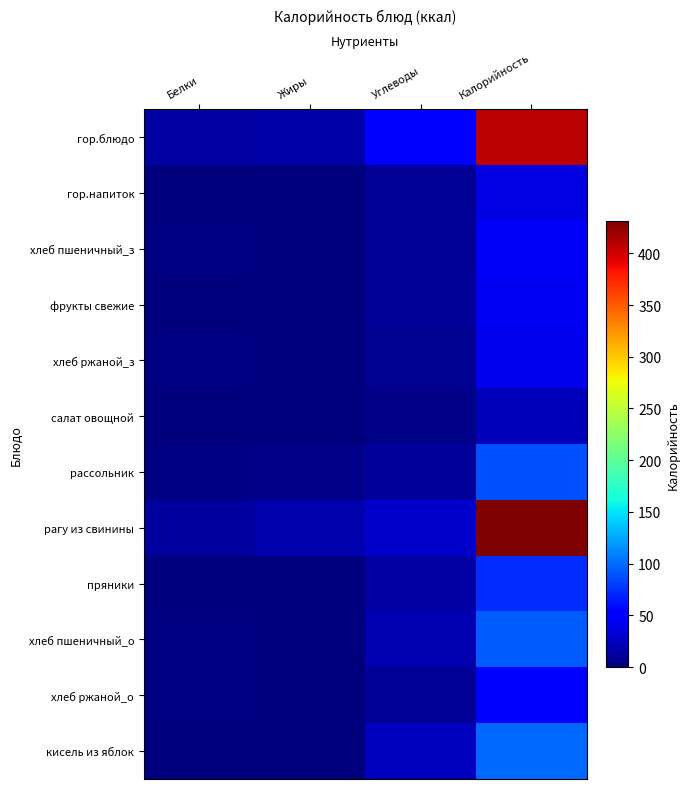

Reading left to right, transcribe all the data shown in this chart.

гор.блюдо: Белки=15	Жиры=16	Углеводы=51	Калорийность=409
гор.напиток: Белки=0	Жиры=0	Углеводы=9	Калорийность=38
хлеб пшеничный_з: Белки=2	Жиры=0	Углеводы=10	Калорийность=47
фрукты свежие: Белки=0	Жиры=0	Углеводы=10	Калорийность=44
хлеб ржаной_з: Белки=2	Жиры=0	Углеводы=8	Калорийность=41
салат овощной: Белки=1	Жиры=0	Углеводы=4	Калорийность=23
рассольник: Белки=2	Жиры=4	Углеводы=11	Калорийность=88
рагу из свинины: Белки=13	Жиры=18	Углеводы=30	Калорийность=431
пряники: Белки=1	Жиры=1	Углеводы=15	Калорийность=73
хлеб пшеничный_о: Белки=3	Жиры=0	Углеводы=19	Калорийность=94
хлеб ржаной_о: Белки=2	Жиры=0	Углеводы=10	Калорийность=51
кисель из яблок: Белки=0	Жиры=0	Углеводы=24	Калорийность=98